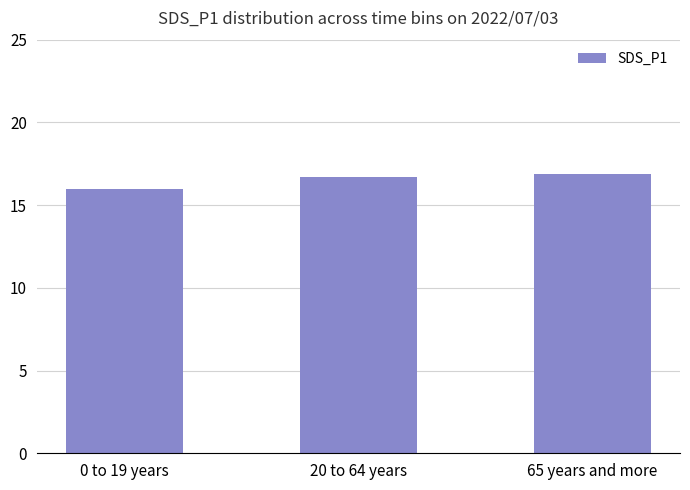

What is the greatest value displayed?

16.9